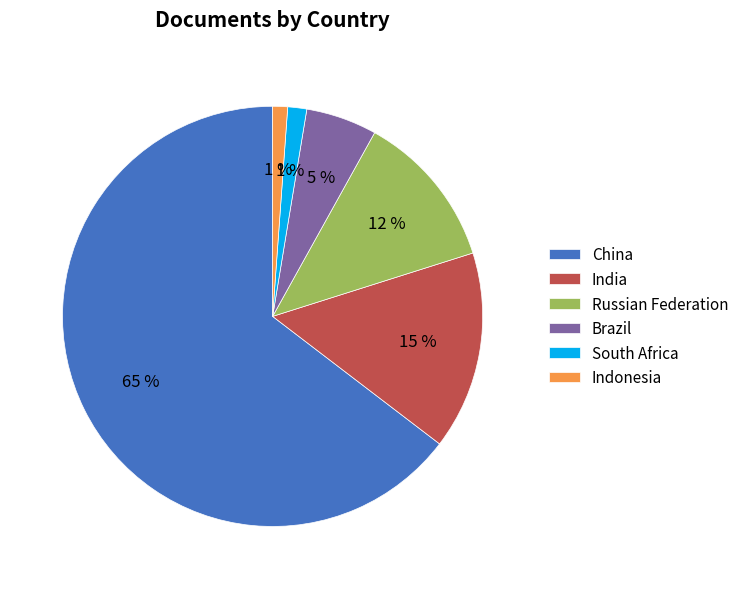

Which slice is the largest?

China